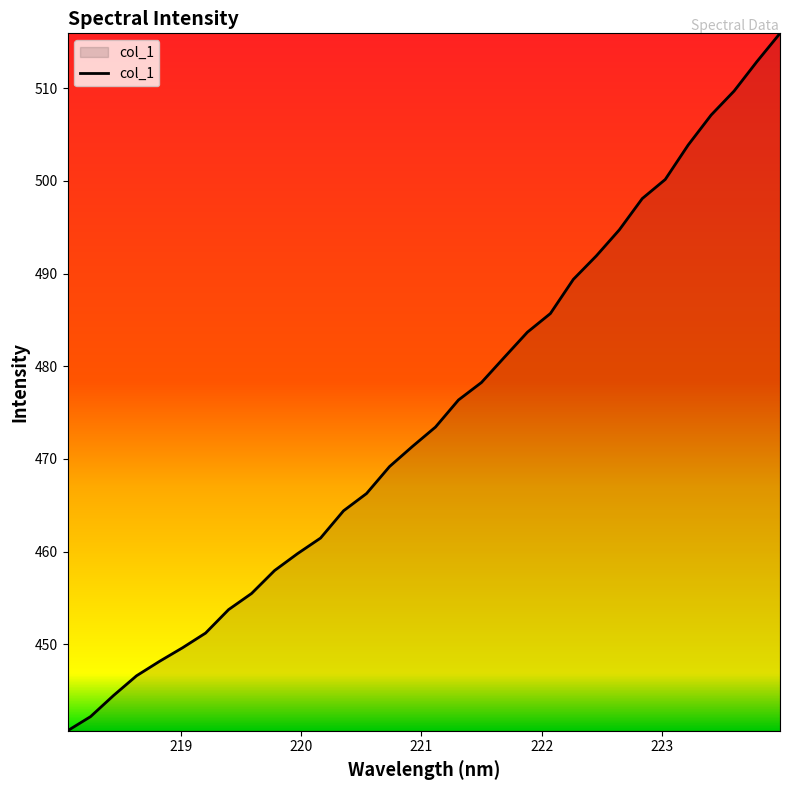

What is the smallest value displayed?

440.7